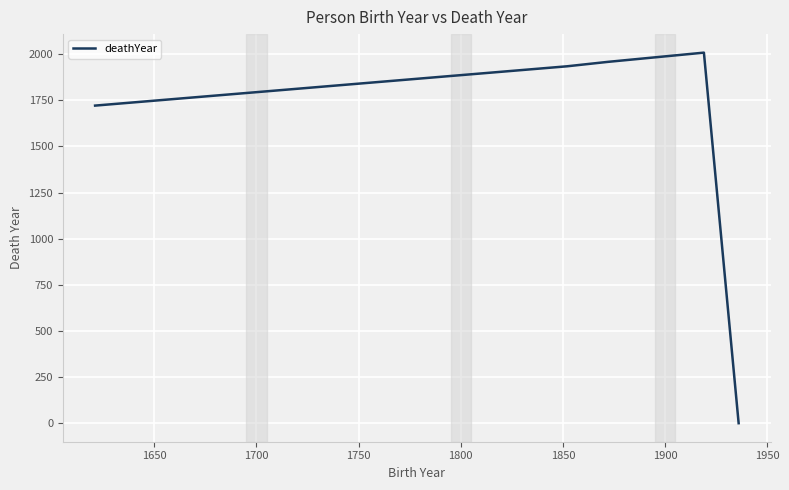

What is the average value?

1524